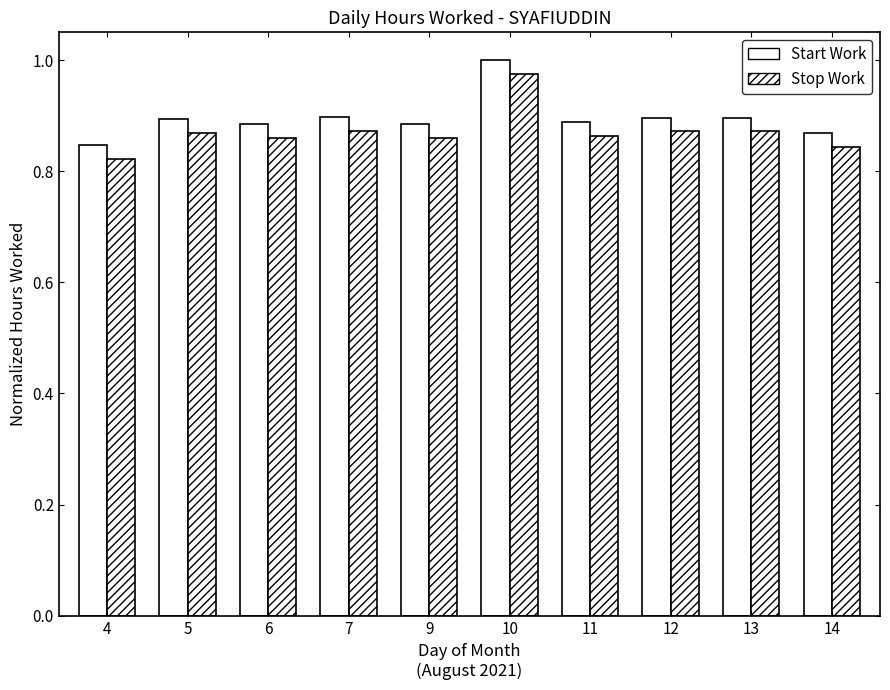

Rank the categories by Start Work value from highest to lowest.

10, 7, 12, 13, 5, 11, 6, 9, 14, 4